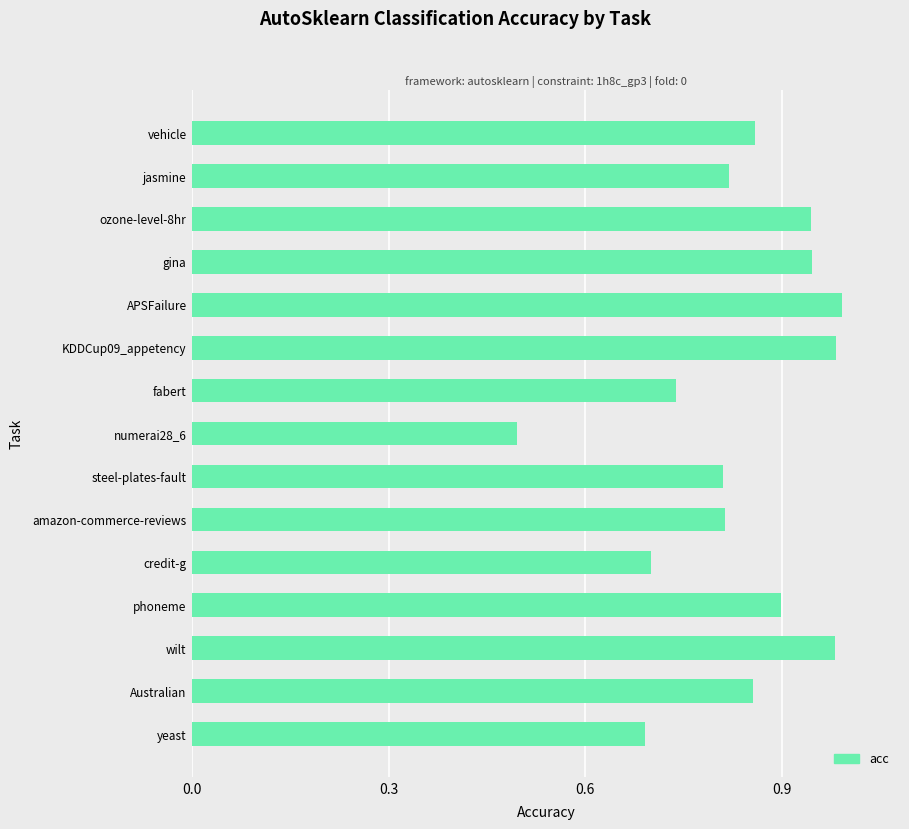

Are the bars grouped side by side (vs. stacked)?

No